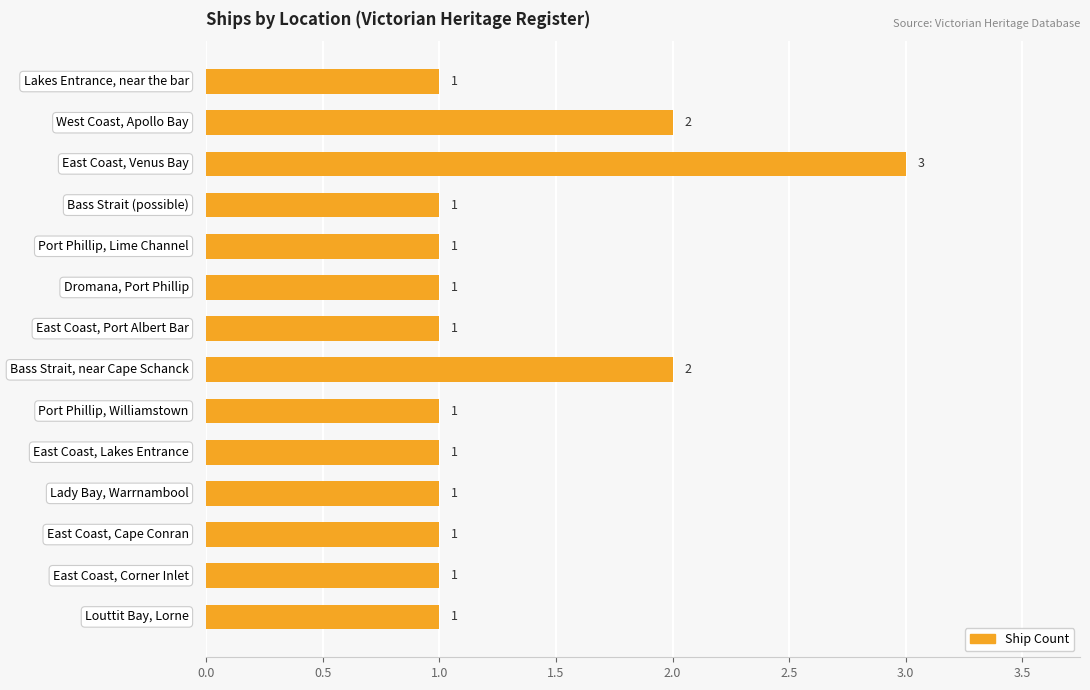

Reading top to bottom, extract all data points from this chart.

1	2	3	1	1	1	1	2	1	1	1	1	1	1